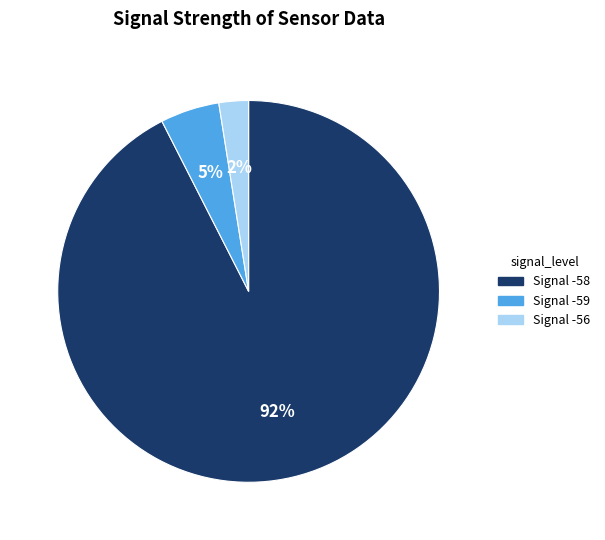

To the nearest percent, what is the average slice percentage?

33%